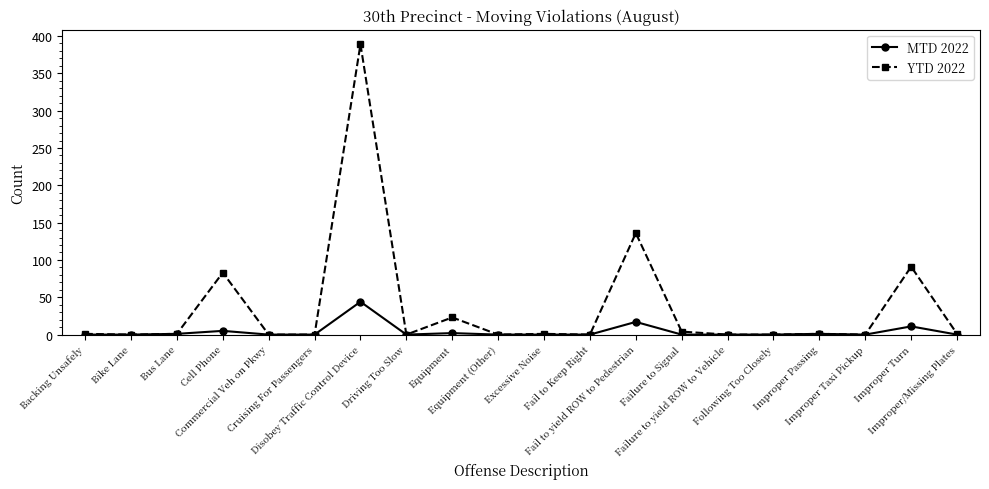

At Fail to yield ROW to Pedestrian, list the series in order from largest to smallest.

YTD 2022, MTD 2022